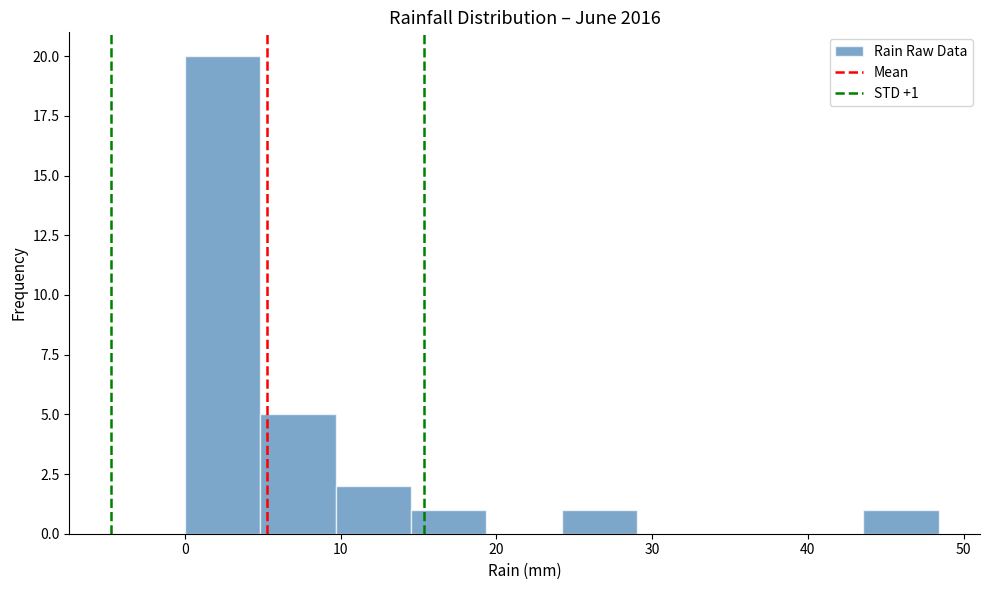

Which range on the x-axis has the tallest bar?

0 to 5